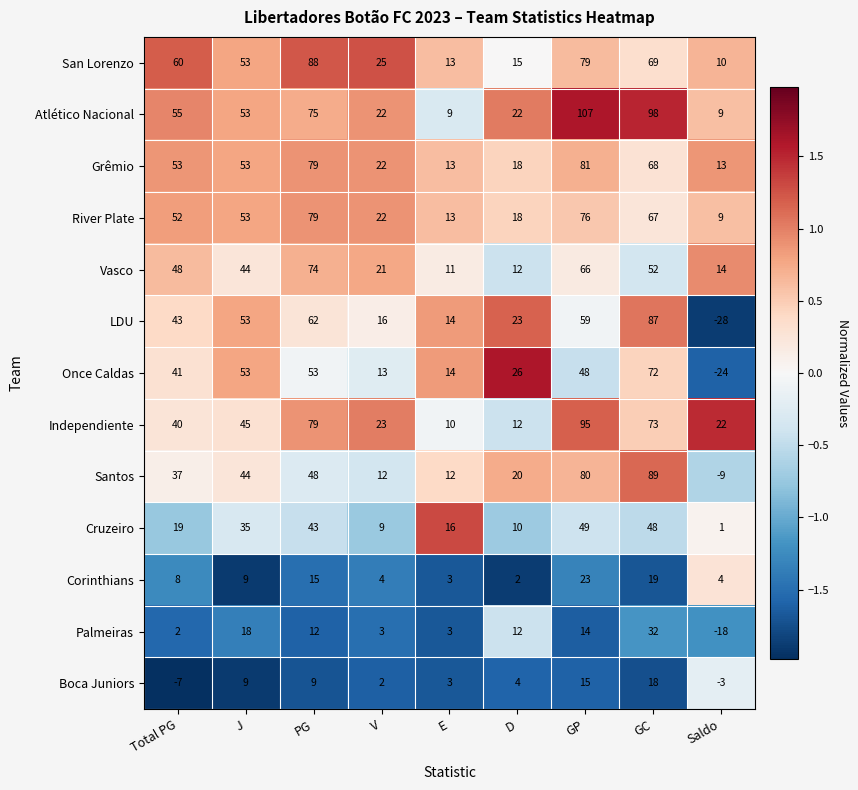

What is the maximum value for Once Caldas?

72